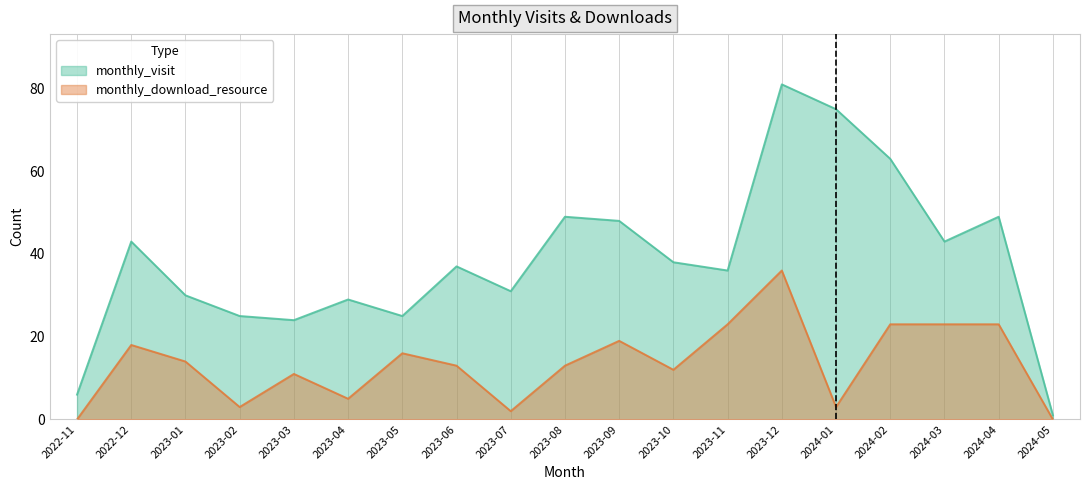

True or false: monthly_visit has more than 2 interior local peaks.

True